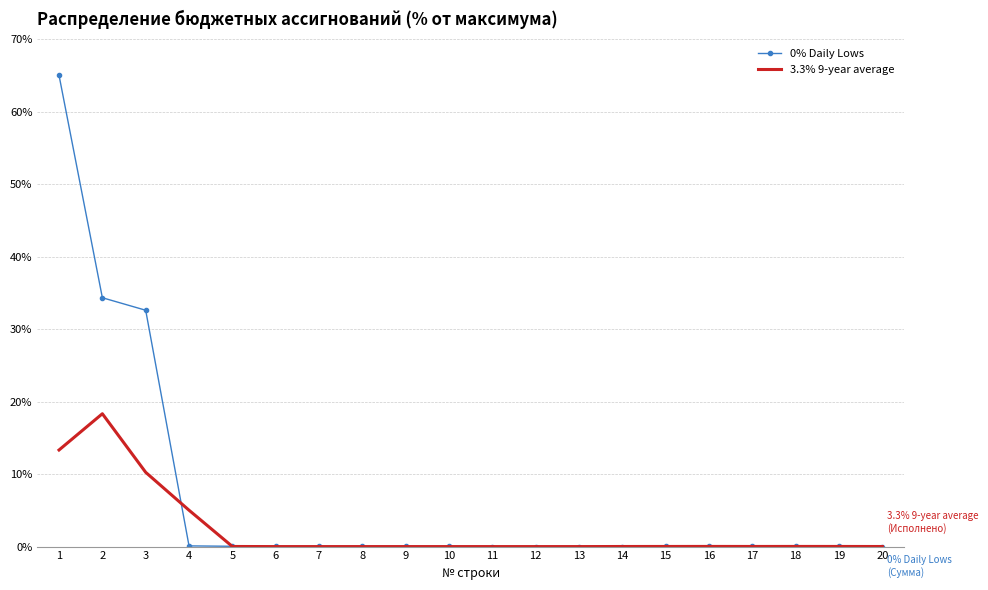

Is it true that 3.3% 9-year average equals 0.0 at 9?

True